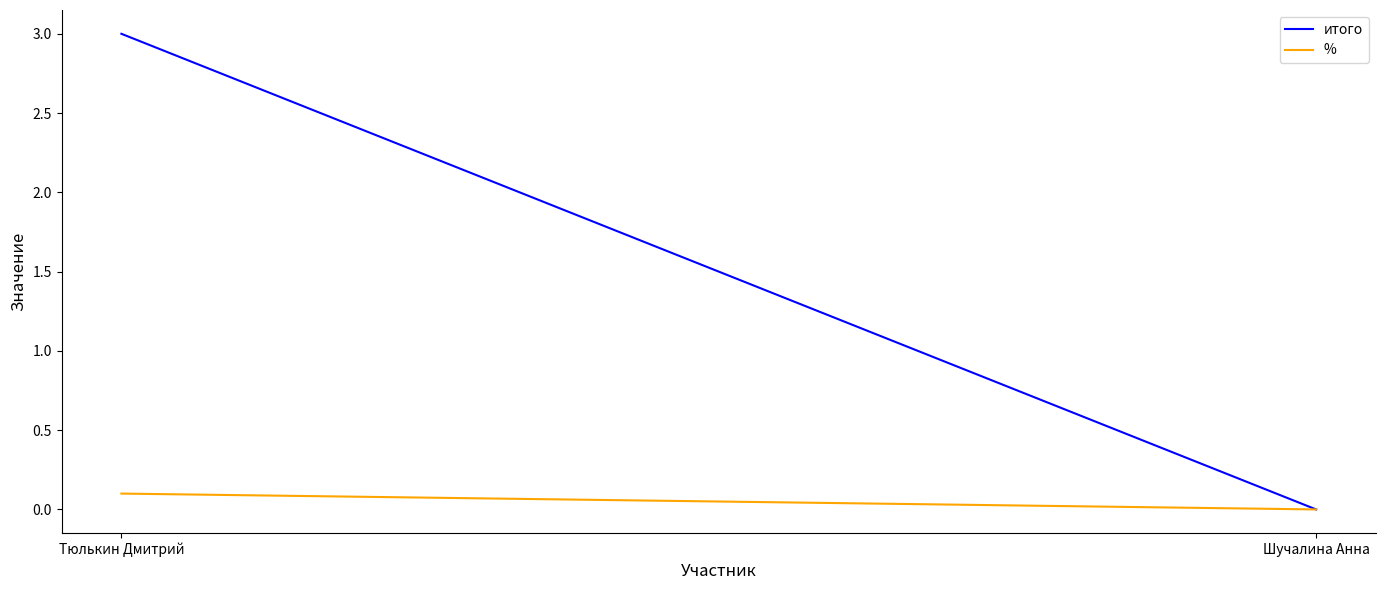

True or false: %  has a value of 0.1 at Шучалина Анна.

False